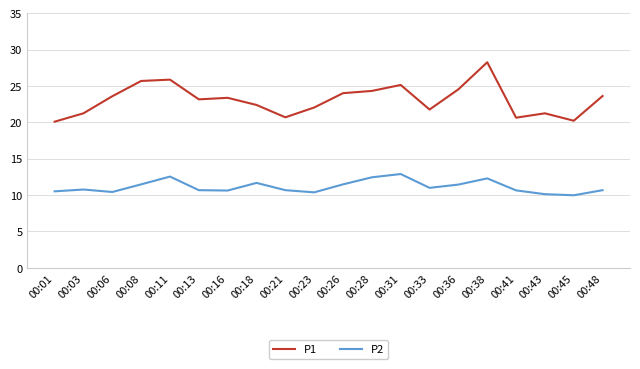

True or false: P2 and P1 cross at least once.

False